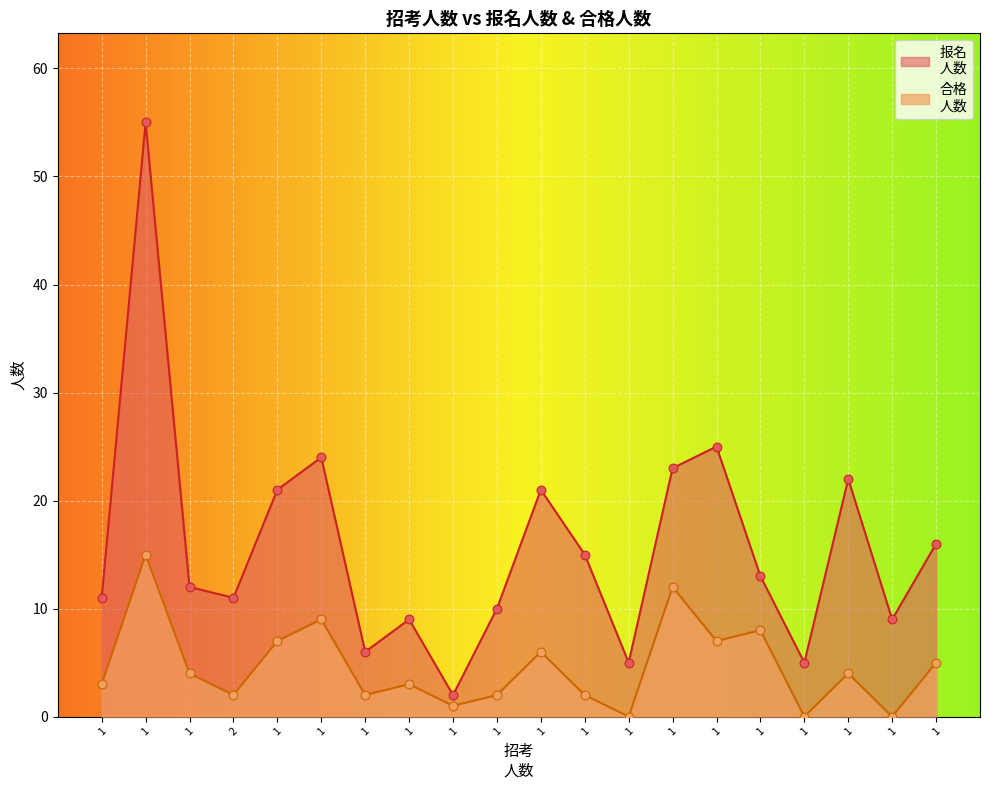

Which series has the largest total across all categories?

报名
人数